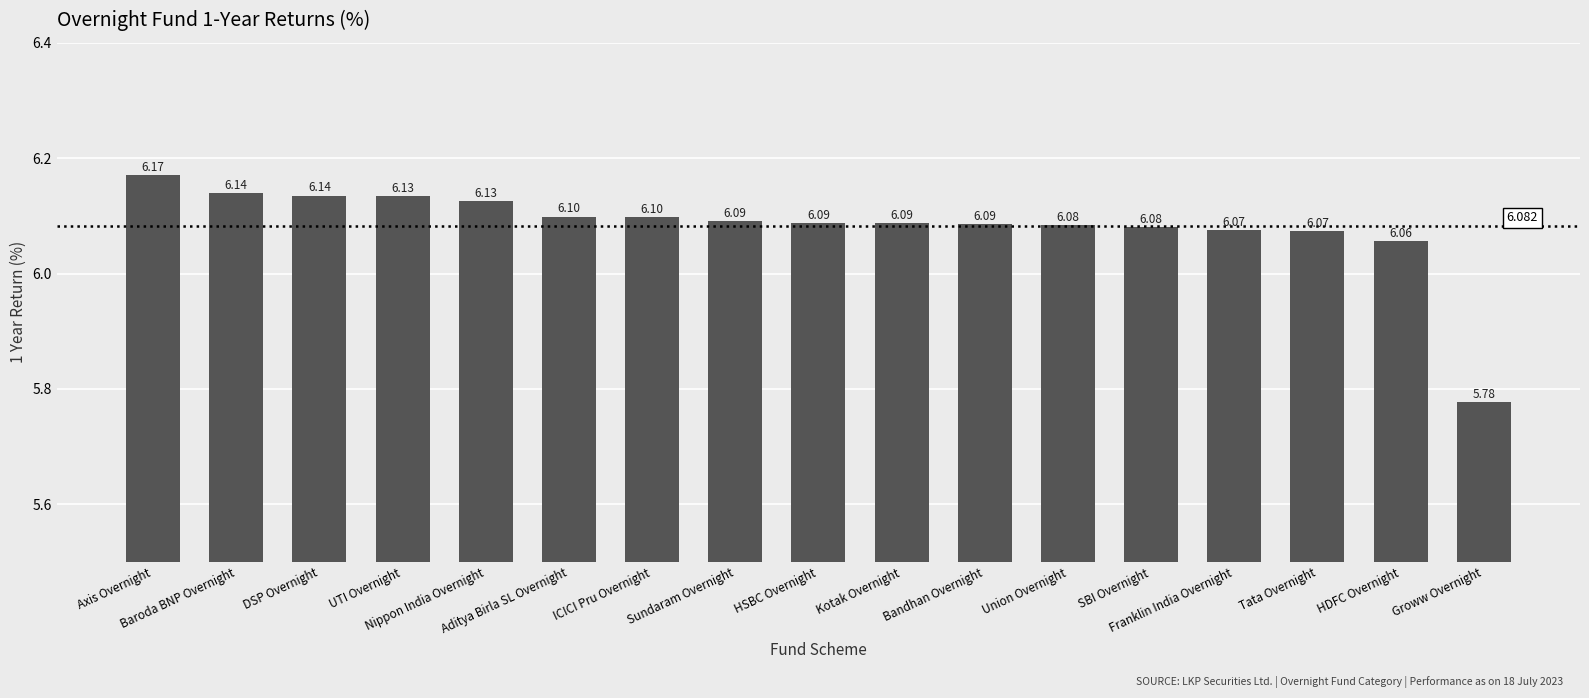

Where is the data nearest to the value 5?

Groww Overnight